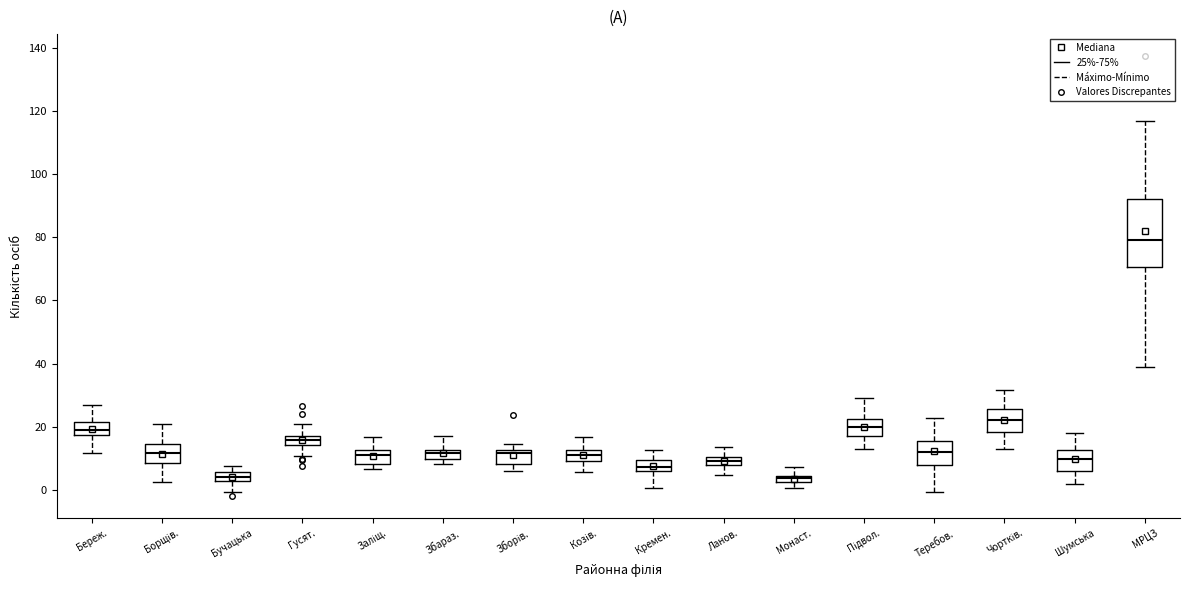

Where is the upper edge of the box for Заліщ. on the y-axis? The values are not printed on the chart, so give them approximately, as read against the axis.

12